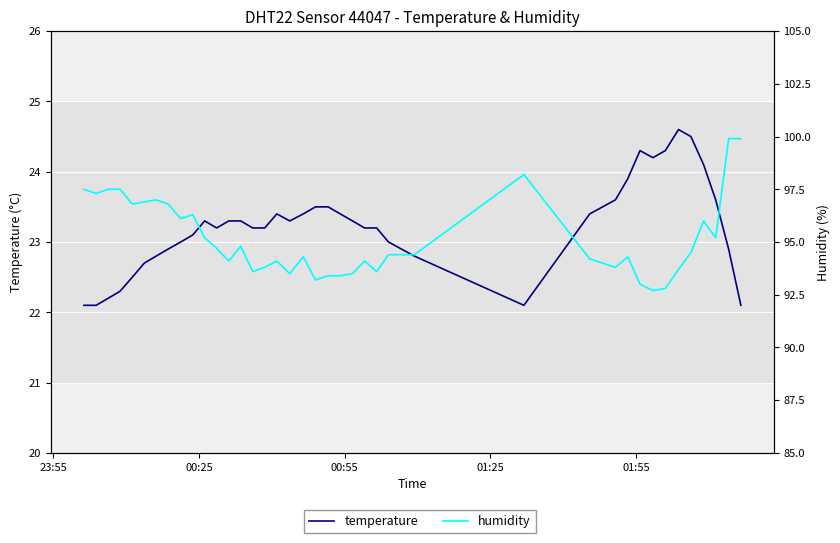

What is the lowest value of the temperature series?

22.1